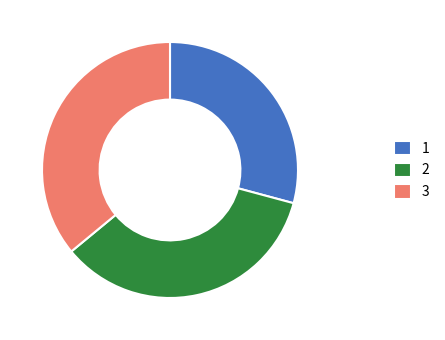

How many segments does this pie chart have?

3